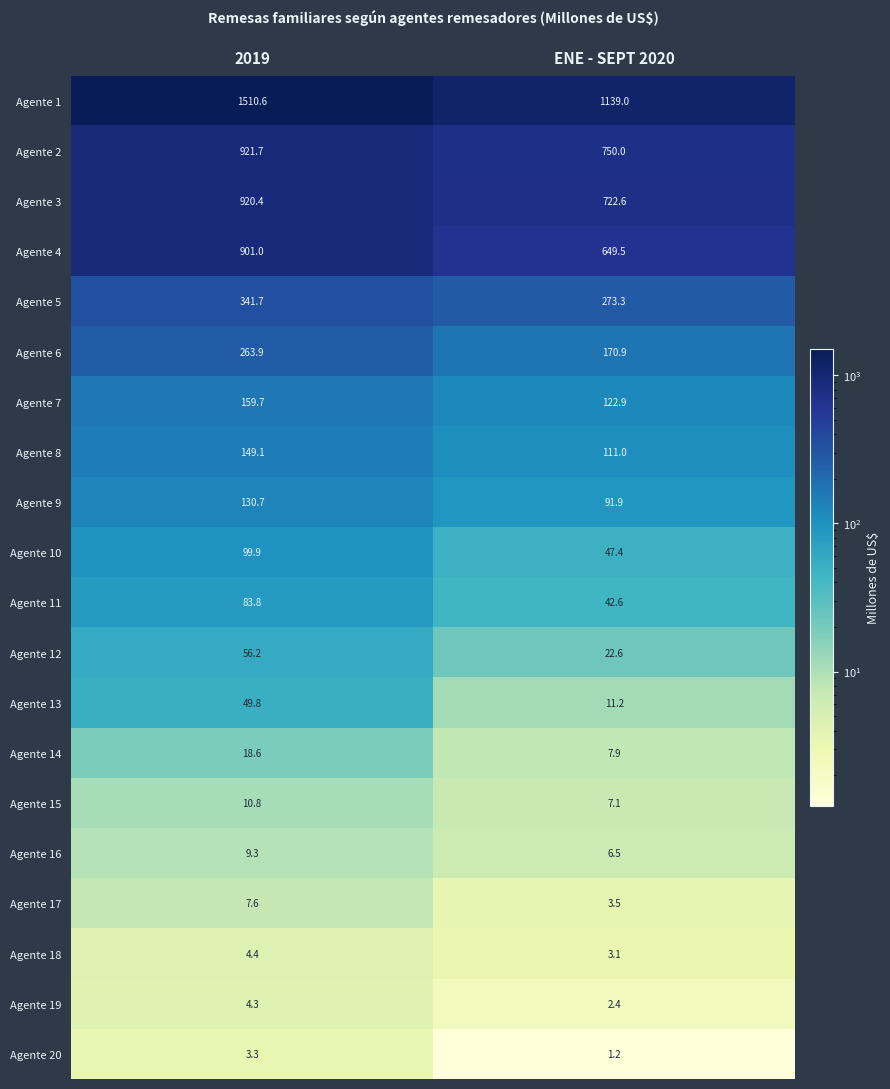

Is it true that Agente 10 equals 28.0 at ENE - SEPT 2020?

False